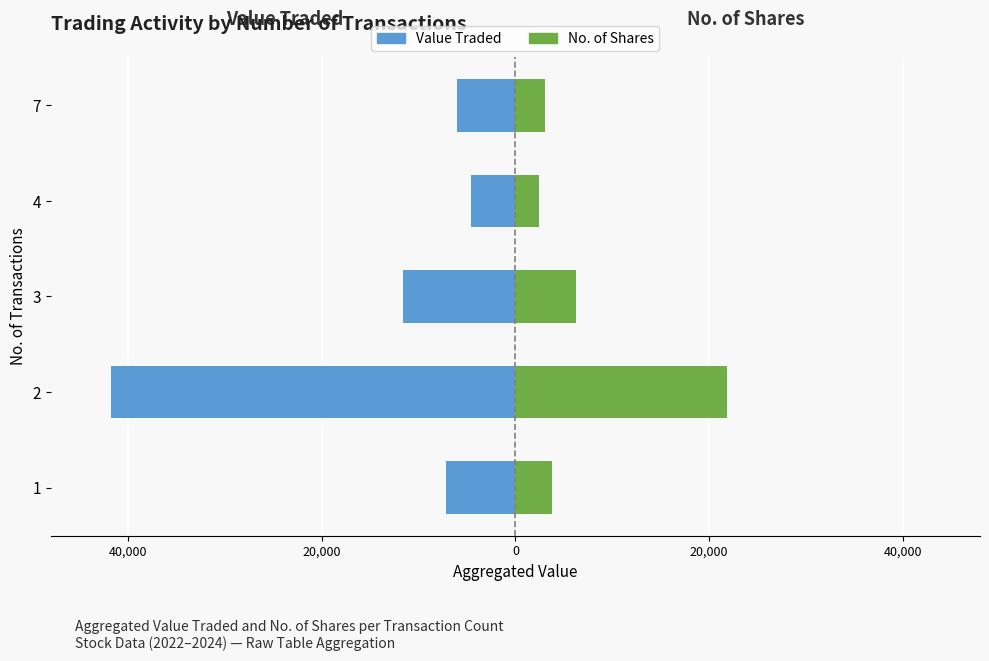

True or false: Value Traded has a value of -11648 at 3.

True